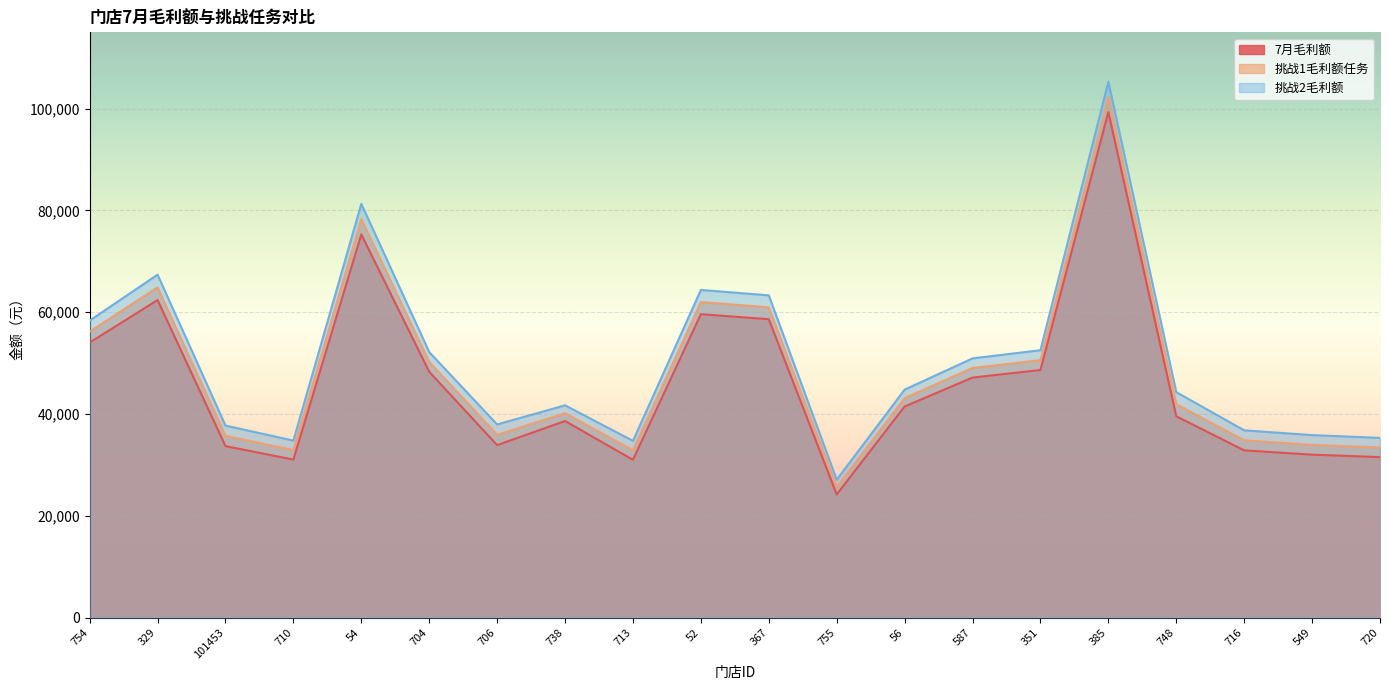

What position from the left is 367?

11